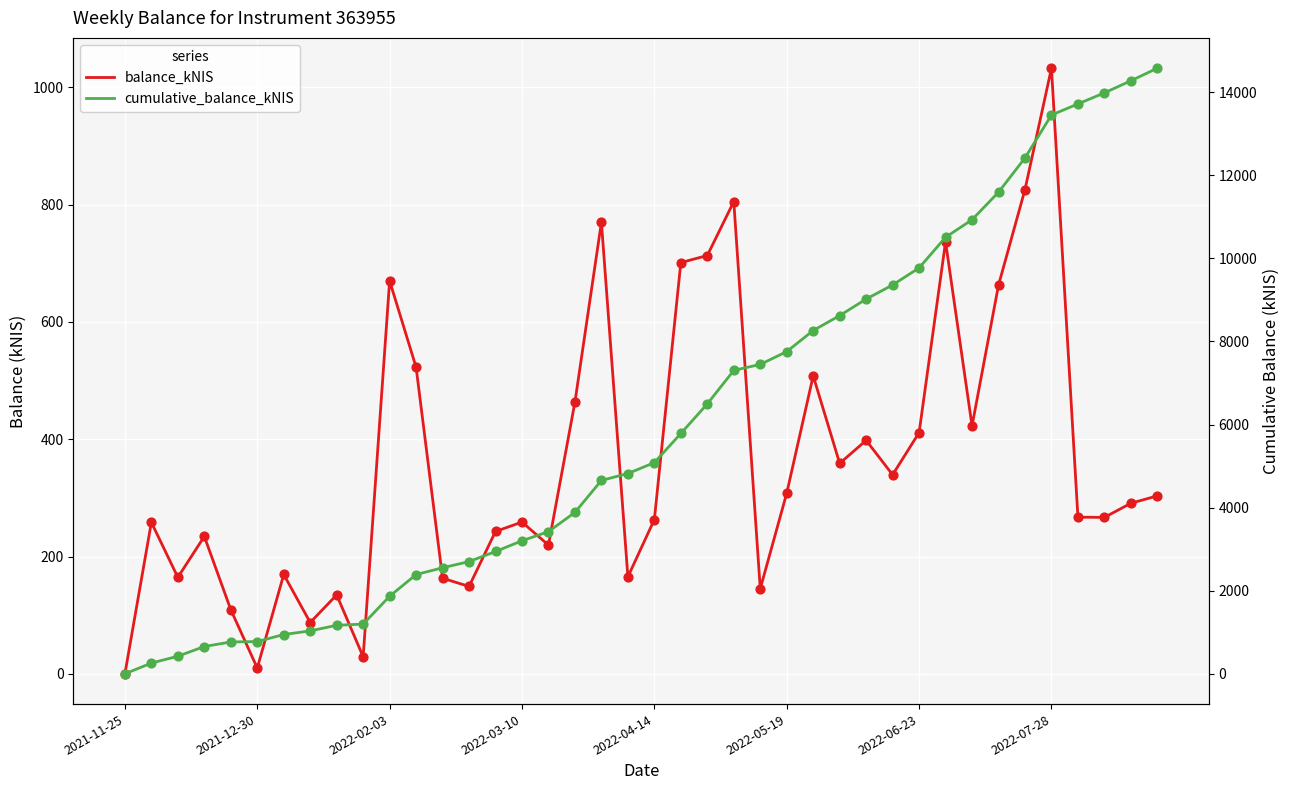

At how many categories does at least one series exceed 10467?

9